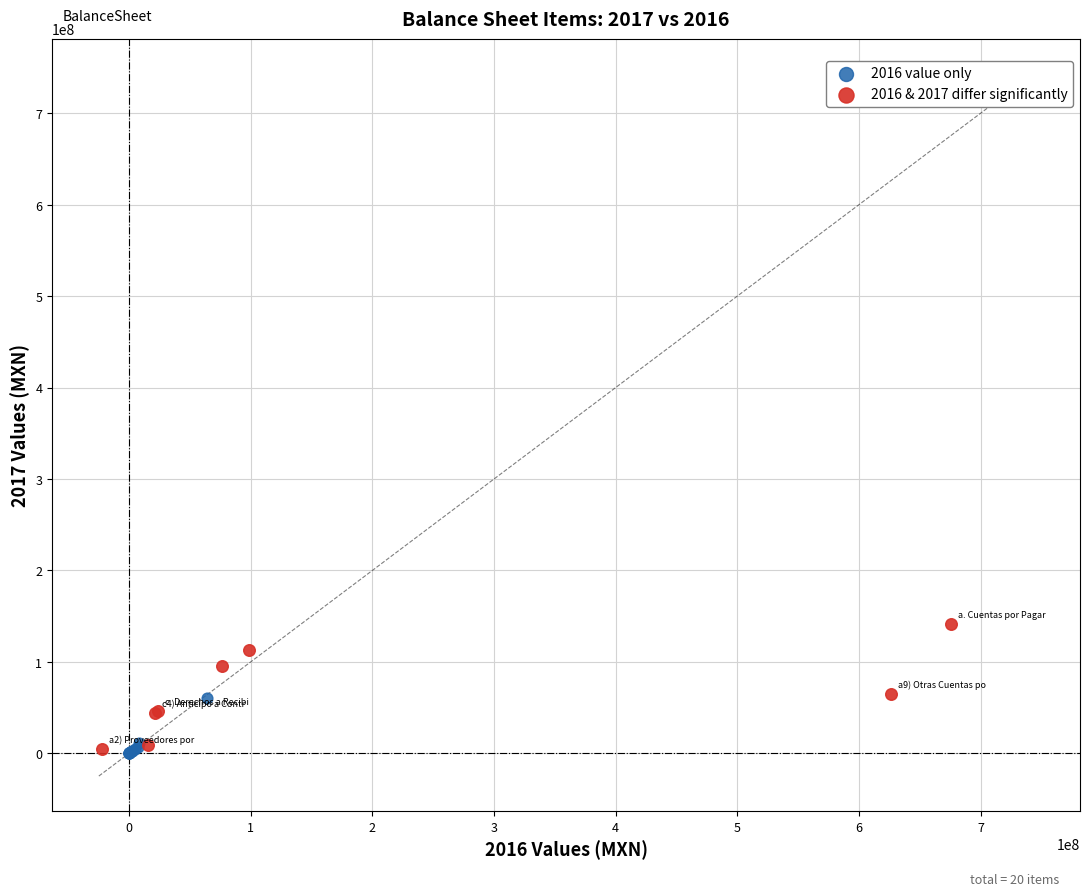

Which series contains the highest Y value?

2016 & 2017 differ significantly